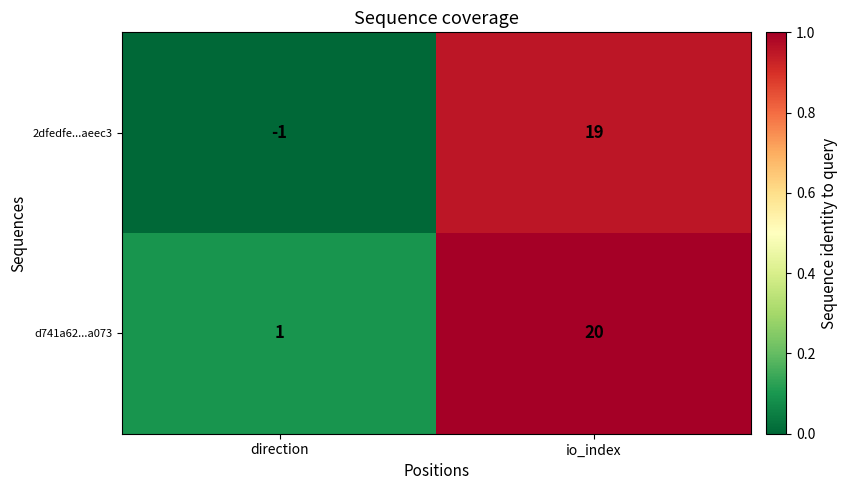

Where is 2dfedfe...aeec3 nearest to the value 9?

direction